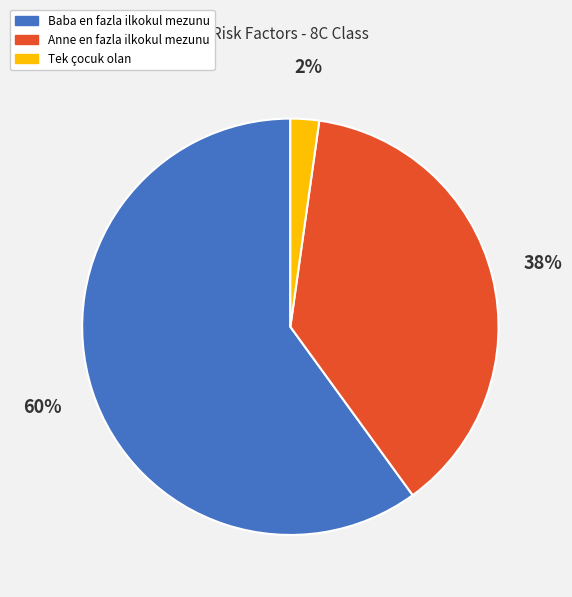

Is there any slice that represents more than half of the pie?

Yes